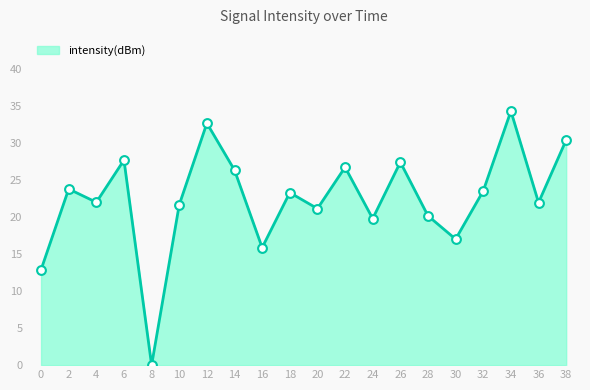

Between 20 and 24, which is larger?

20